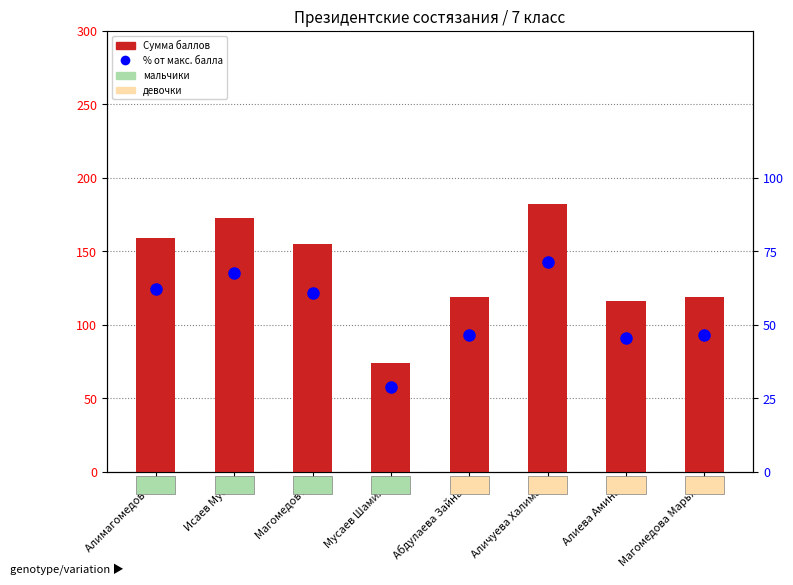

What is the difference between the Сумма баллов values at Магомедова Марьям and Аличуева Халимат?

63.0